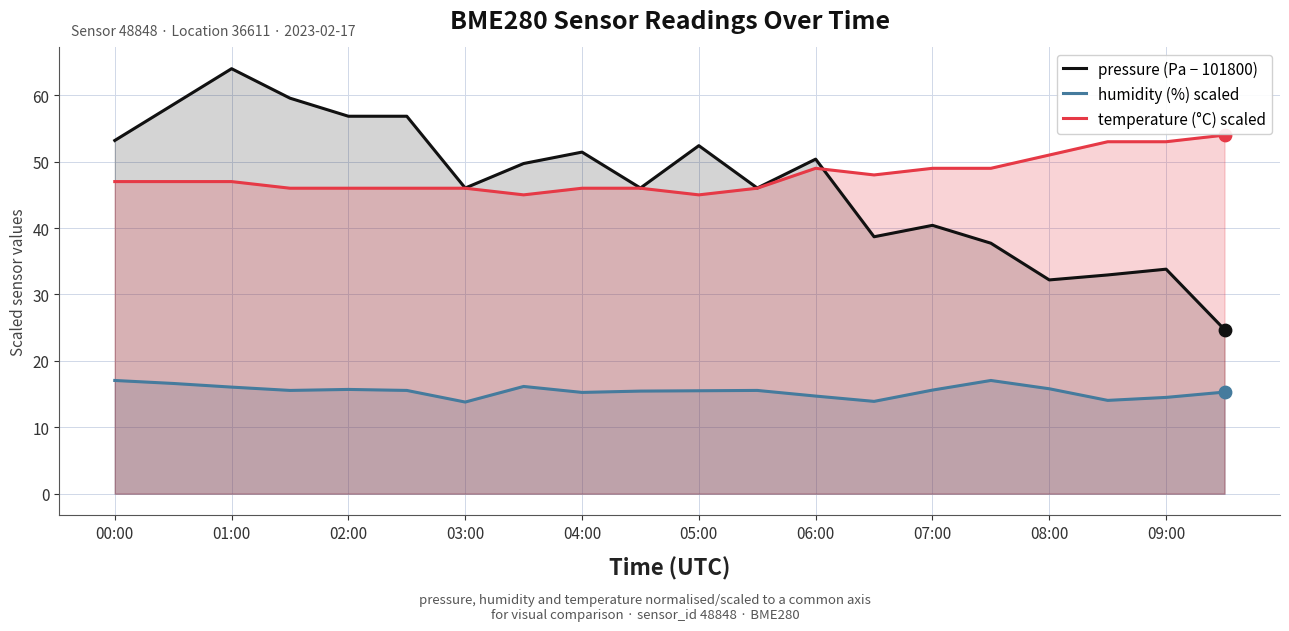

Which series contains the highest Y value?

pressure (Pa − 101800)